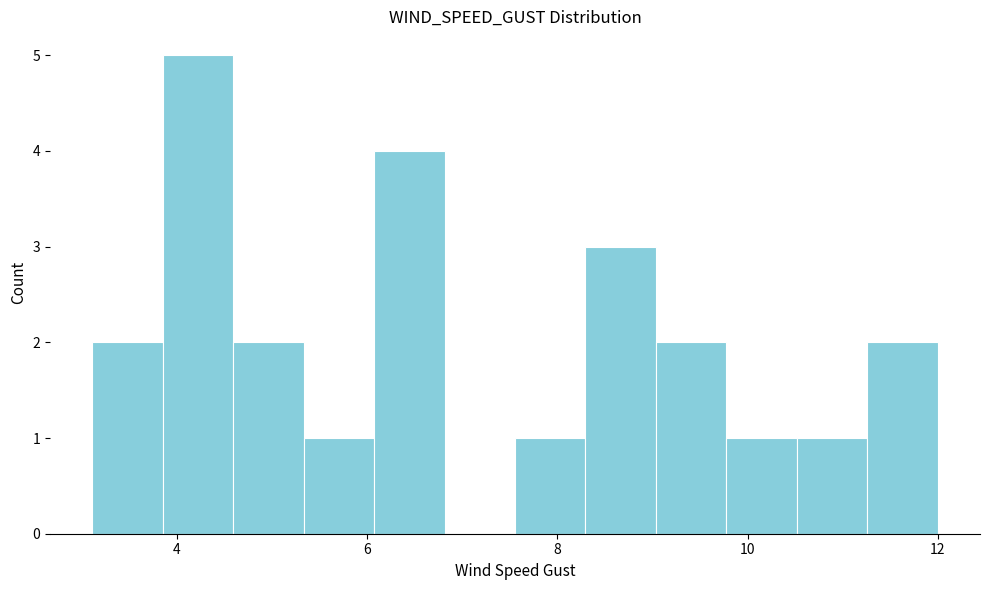

Around what value on the x-axis is the tallest bar? Give the approximate position of its centre, as read against the axis.

4.2